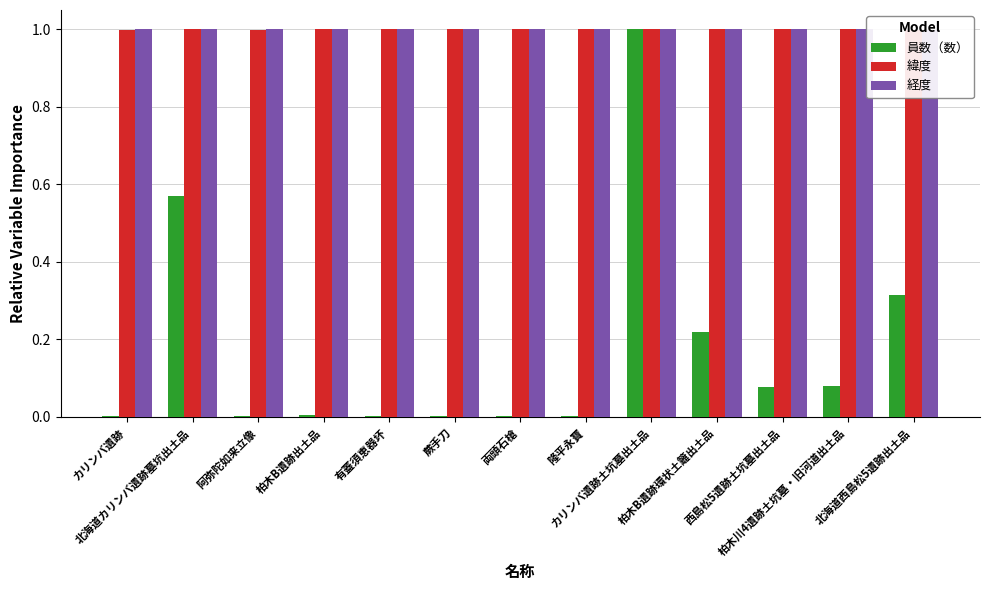

What is the label of the 4th bar from the left?

柏木B遺跡出土品